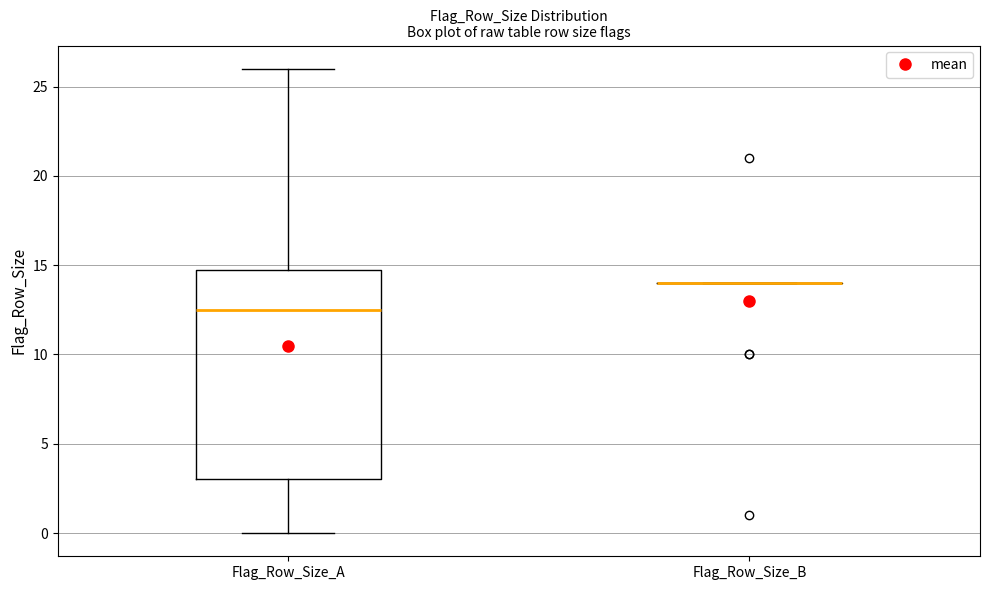

Reading left to right, read every box against the y-axis: the position of its median line, the range the box covers, and the ends of its whiskers. The values are not printed on the chart, so give them approximately, as read against the axis.

Flag_Row_Size_A: median 12.5, box 3.0 to 15.0, whiskers 0.0 to 26.0
Flag_Row_Size_B: box collapsed to a line at 14.0, whiskers 14.0 to 14.0